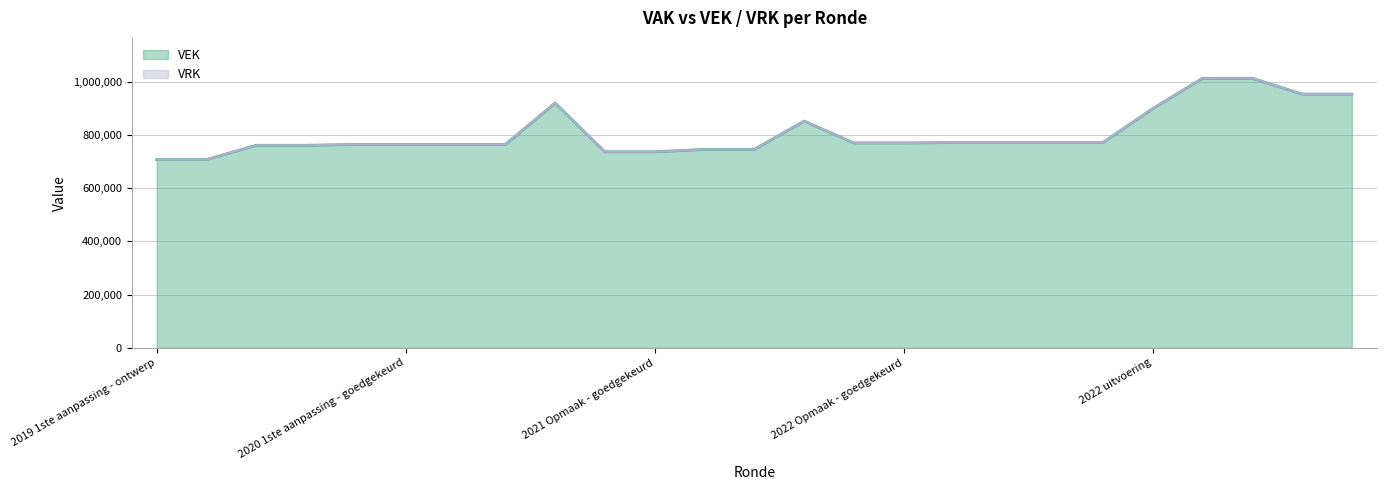

True or false: the data has more than 0 interior local peaks.

True